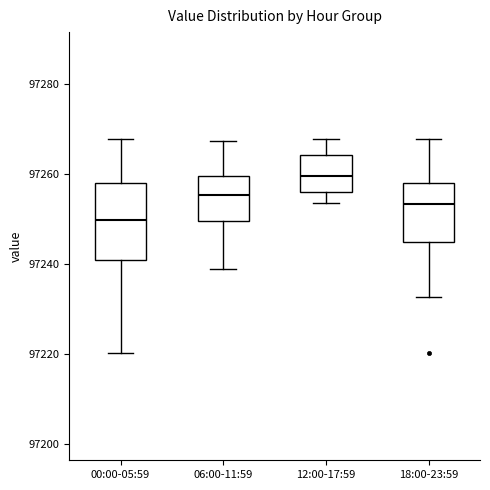

Which box's median line is the highest?

12:00-17:59